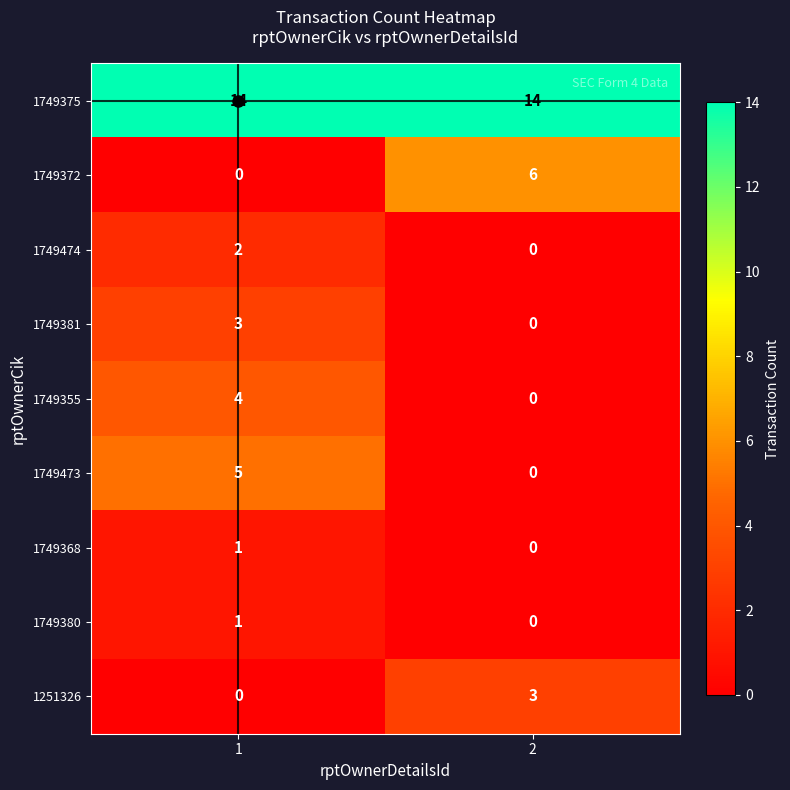

What is the maximum value for 1749355?

4